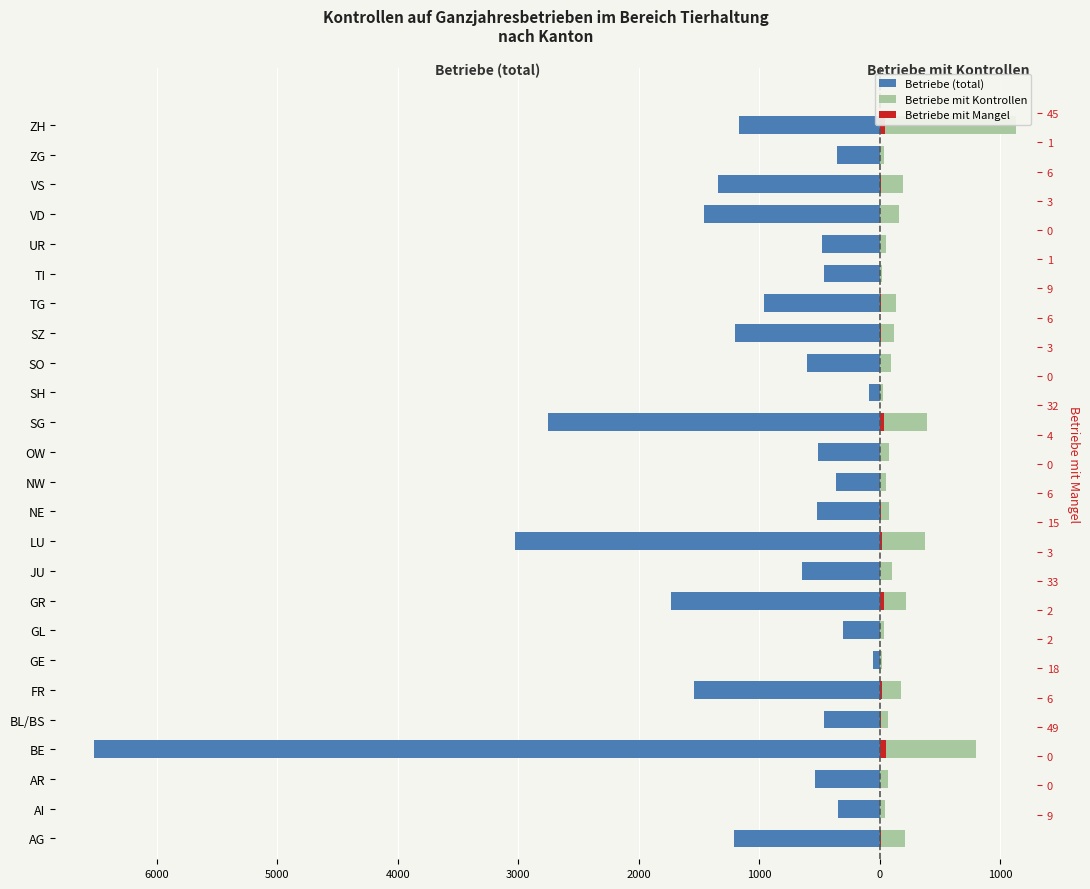

What is the difference between the maximum and minimum values in the Betriebe mit Kontrollen series?

1114